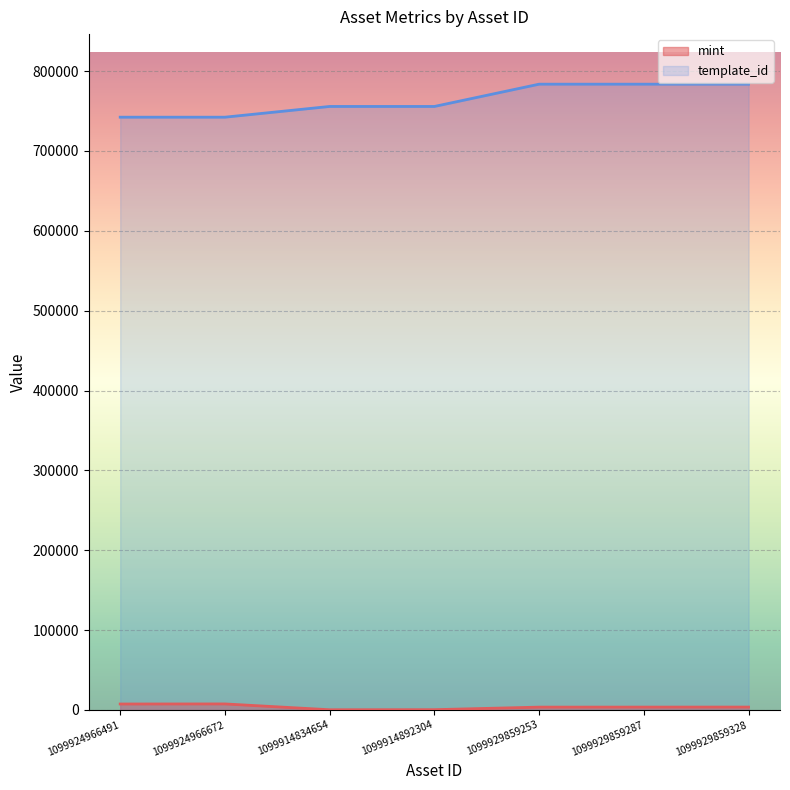

What is the label of the 7th point from the left?

1099929859328